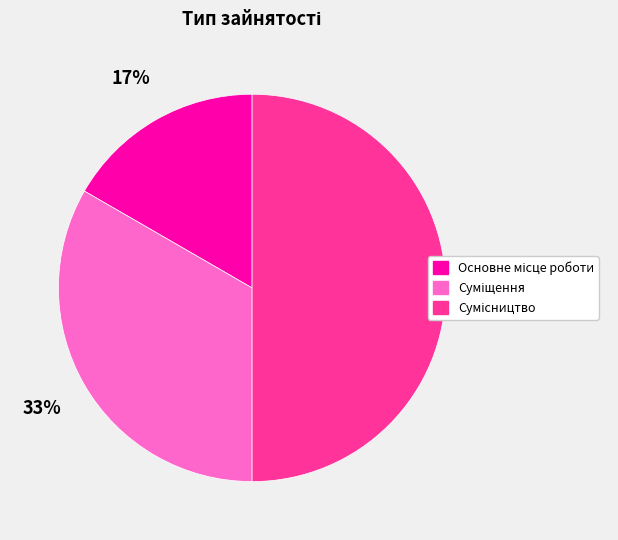

To the nearest percent, what is the difference between the largest and smallest slice percentages?

33%